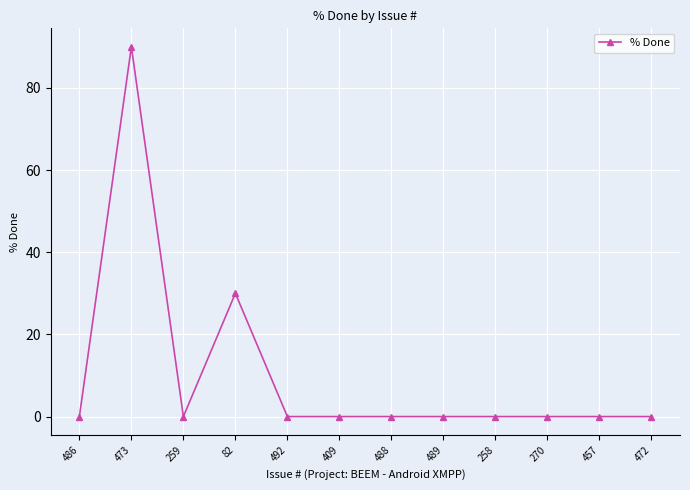

What is the sum of all values?

120